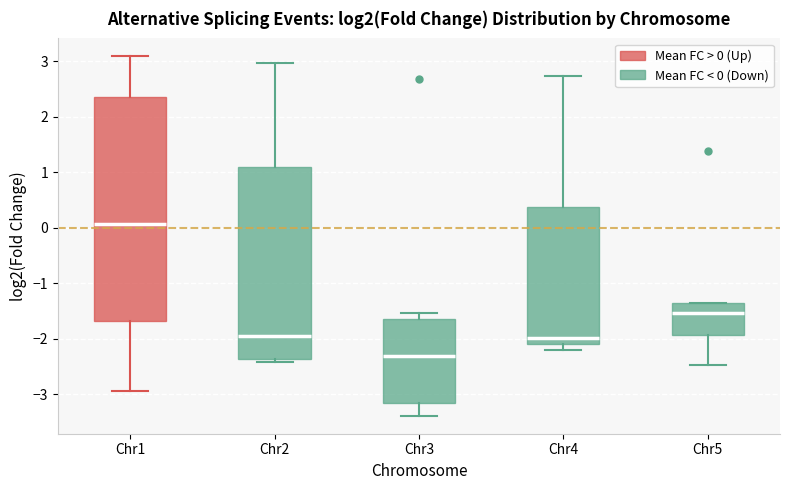

Which box's median line is the lowest?

Chr3